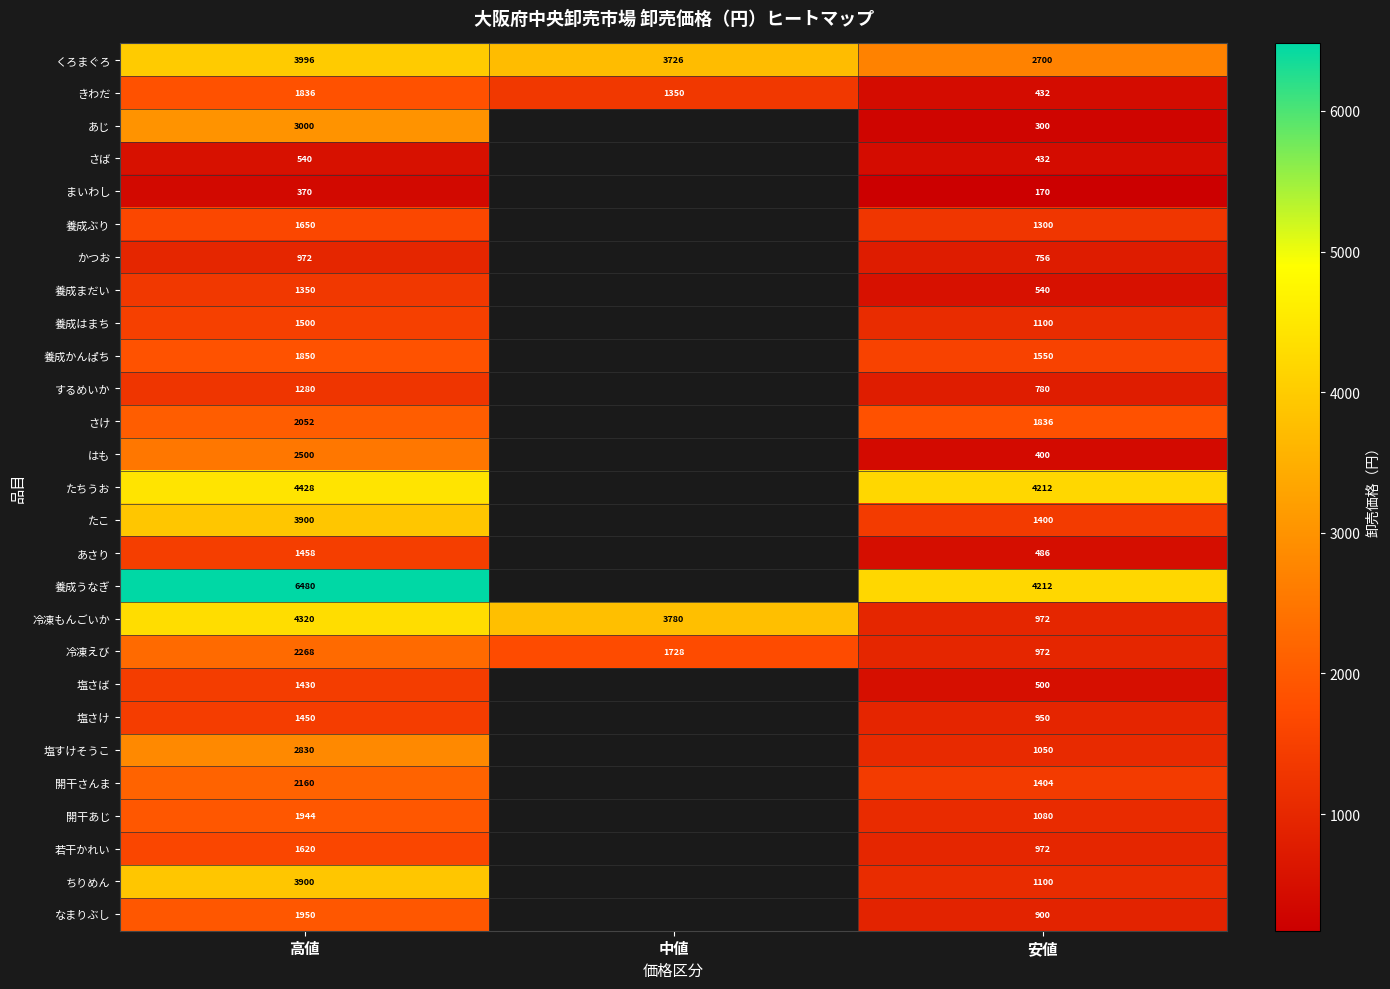

Which category has the lowest value in the くろまぐろ series?

安値